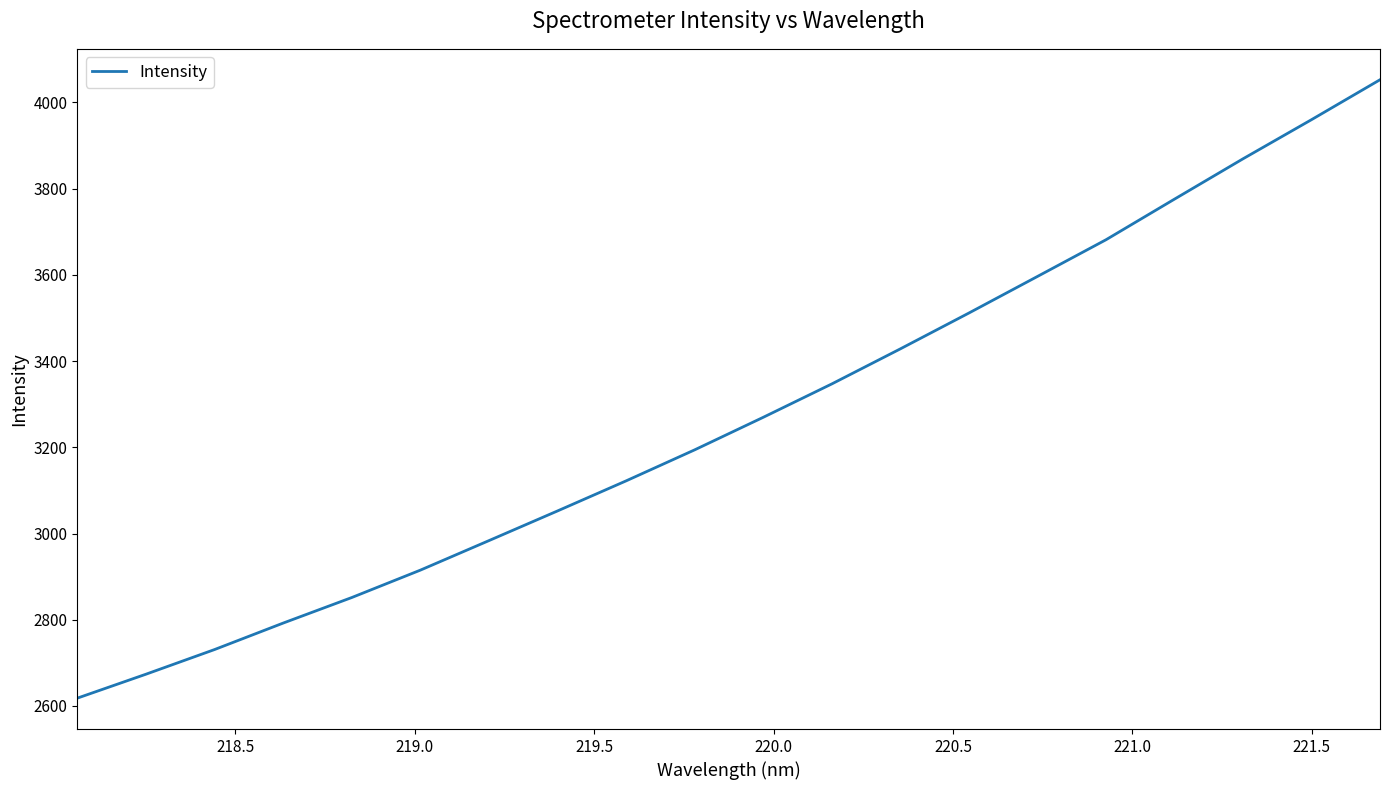

What is the difference between the maximum and minimum values?

1434.3